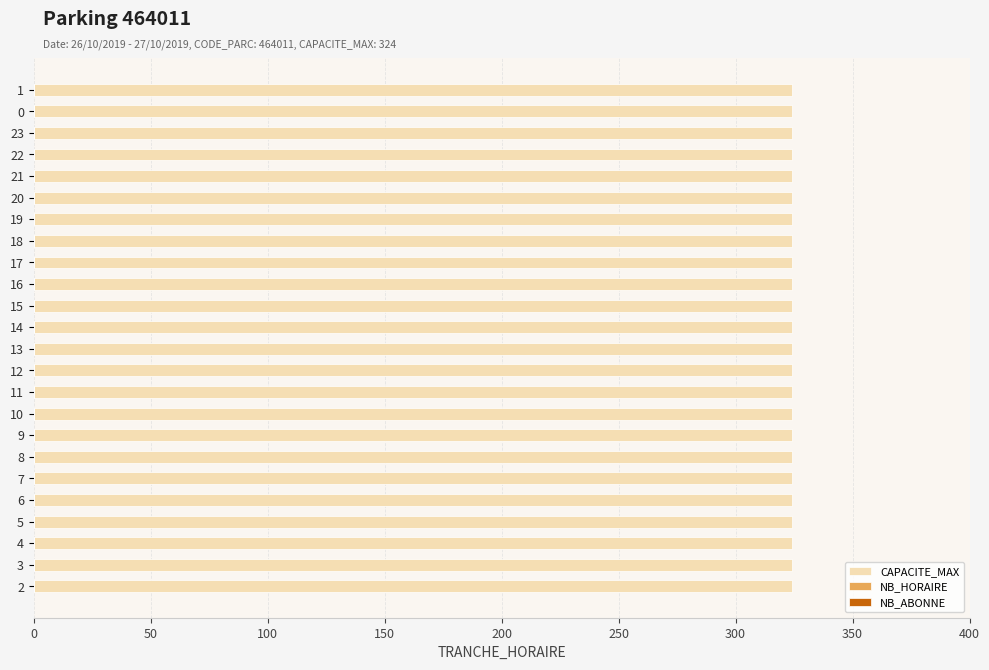

What are all the series names shown in the legend?

NB_HORAIRE, NB_ABONNE, CAPACITE_MAX